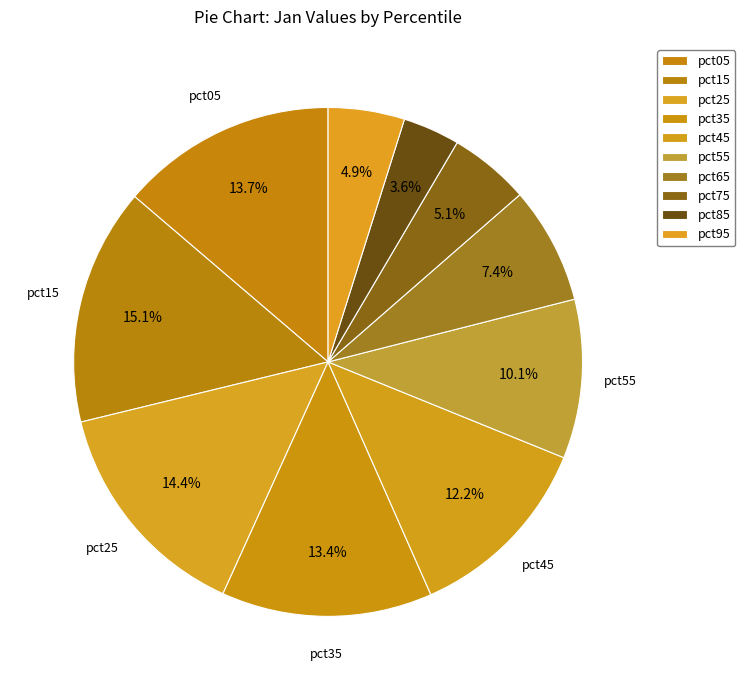

Which category has the biggest portion of the pie?

pct15